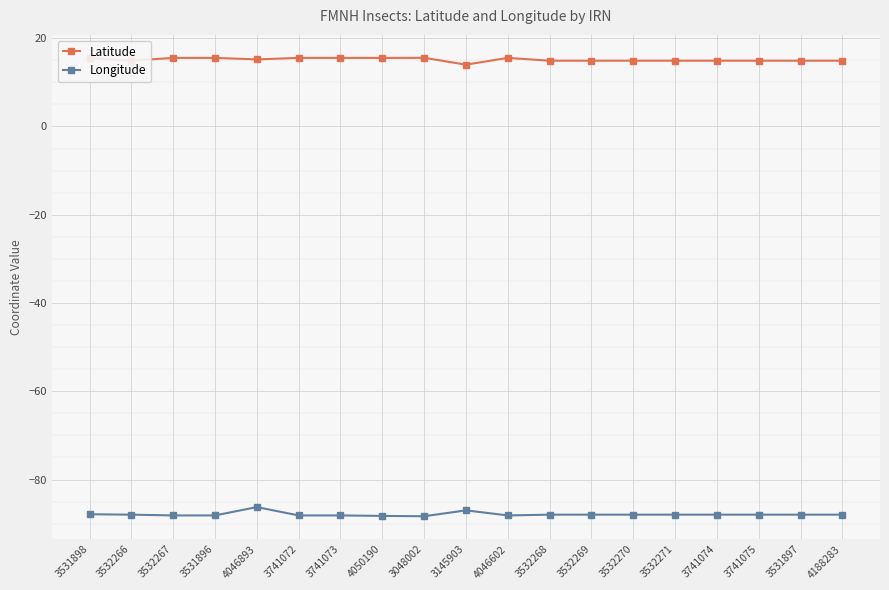

What is the label of the 11th point from the left?

4046602